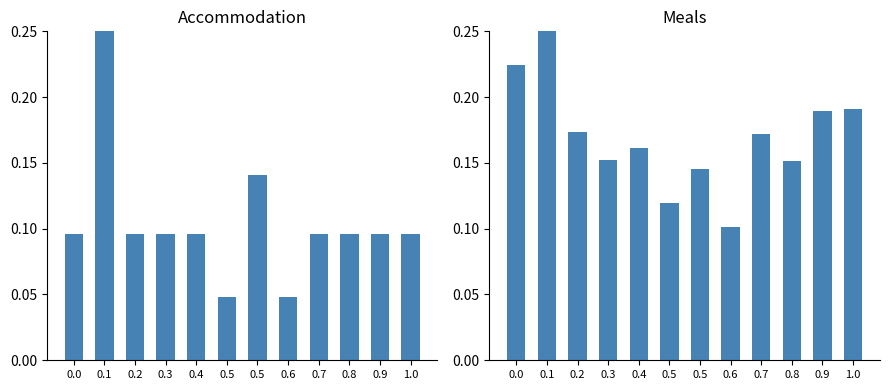

True or false: Accommodation has a value of 0.2 at 0.4.

False